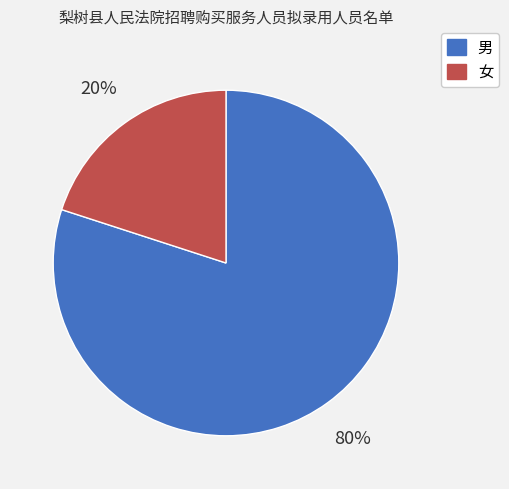

Combined, do 男 and 女 account for over 50%?

Yes